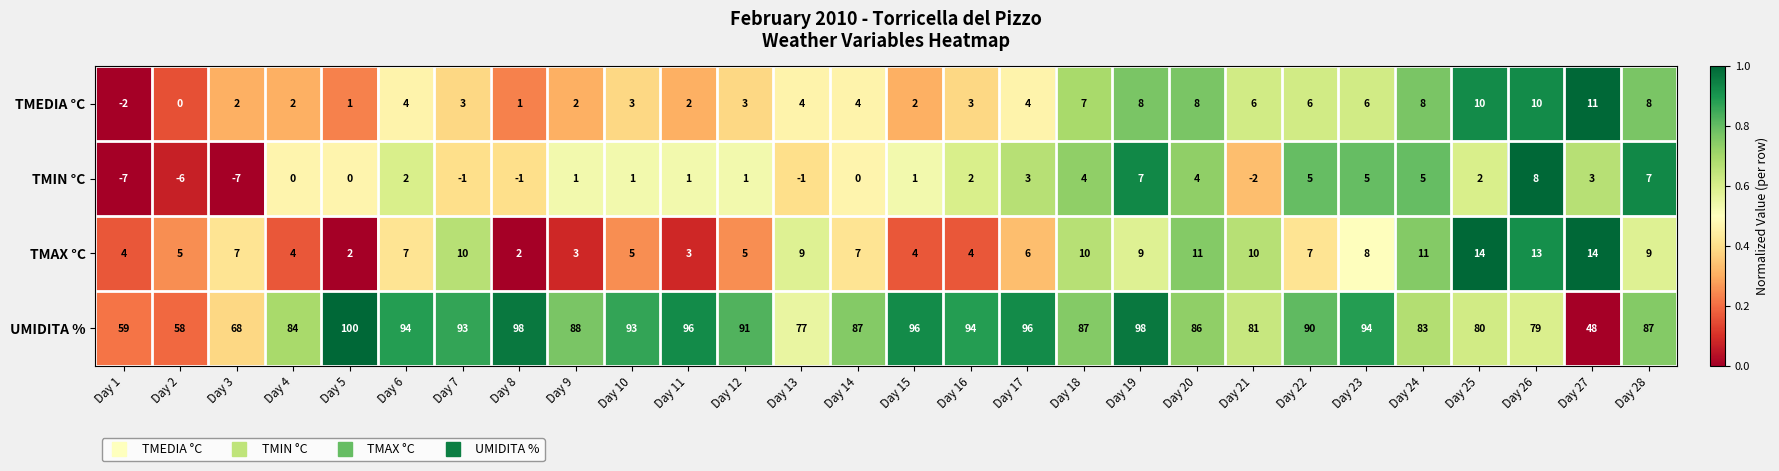

The value of UMIDITA % at Day 10 is 160. True or false?

False